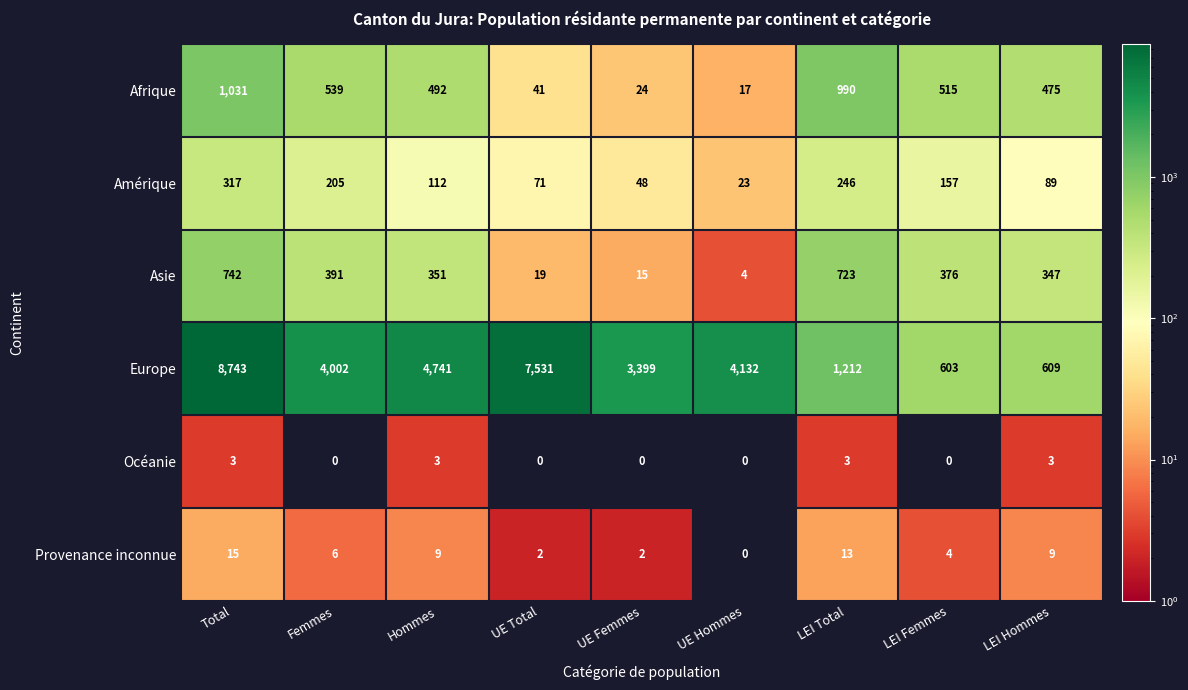

Between Hommes and UE Total, which series saw the biggest shift?

Europe